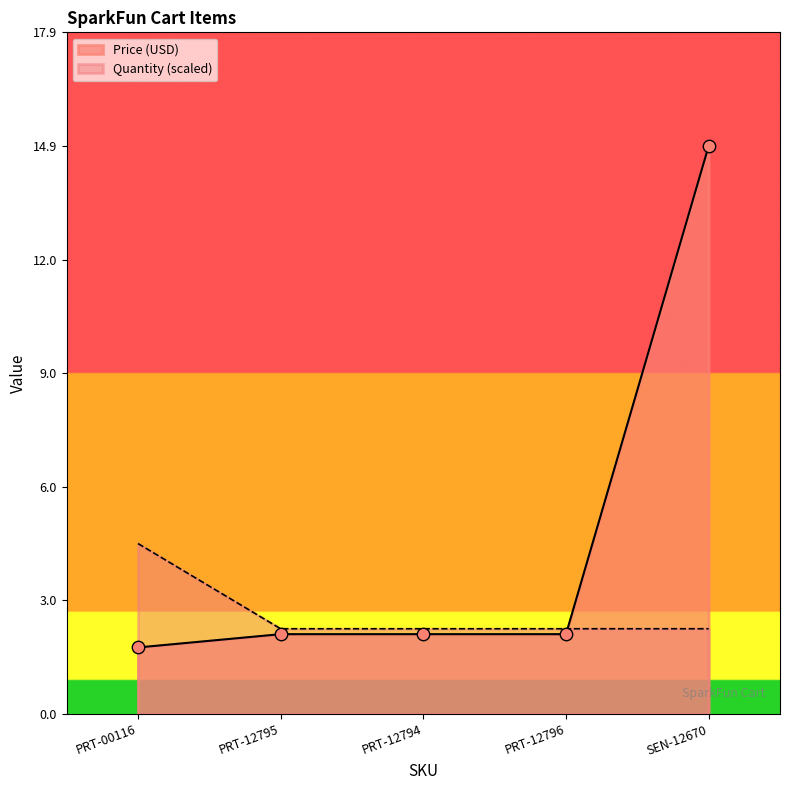

Which series reaches the minimum Y coordinate?

Price (USD)